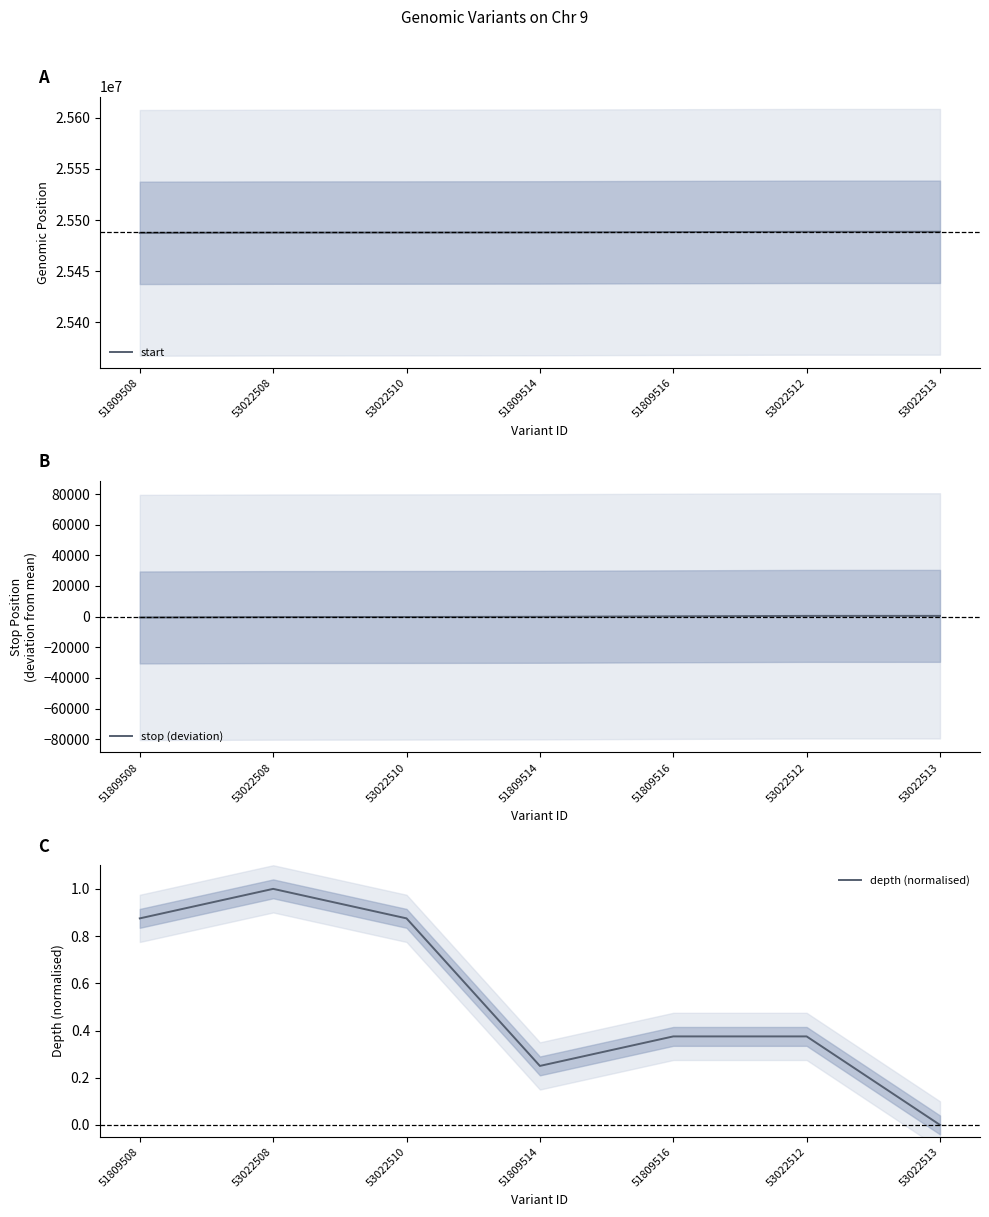

What is the sum of the stop (deviation) values at 53022510 and 51809514?

-345.6